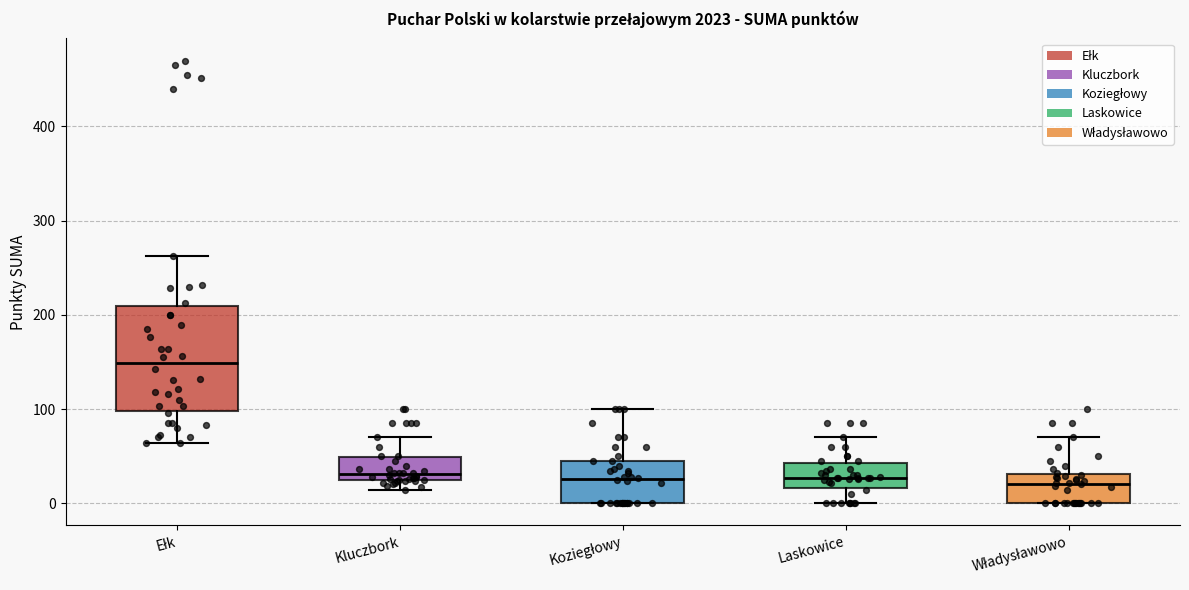

Reading left to right, read every box against the y-axis: the position of its median line, the range the box covers, and the ends of its whiskers. The values are not printed on the chart, so give them approximately, as read against the axis.

Ełk: median 150, box 100 to 210, whiskers 60 to 260
Kluczbork: median 30 (just above the box's lower edge), box 30 to 50, whiskers 10 to 70
Koziegłowy: median 30, box 0 to 50, whiskers 0 to 100
Laskowice: median 30, box 20 to 40, whiskers 0 to 70
Władysławowo: median 20, box 0 to 30, whiskers 0 to 70